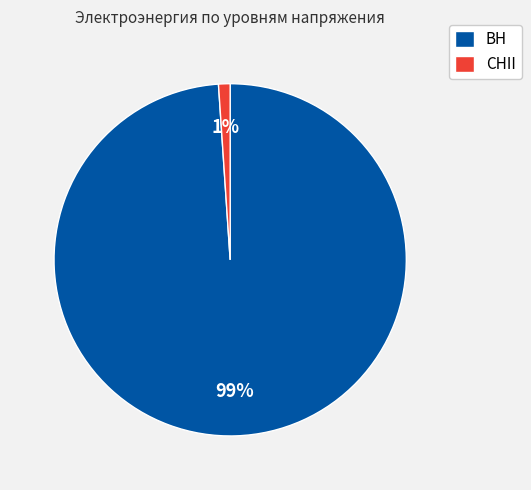

Count the number of slices in the pie.

2